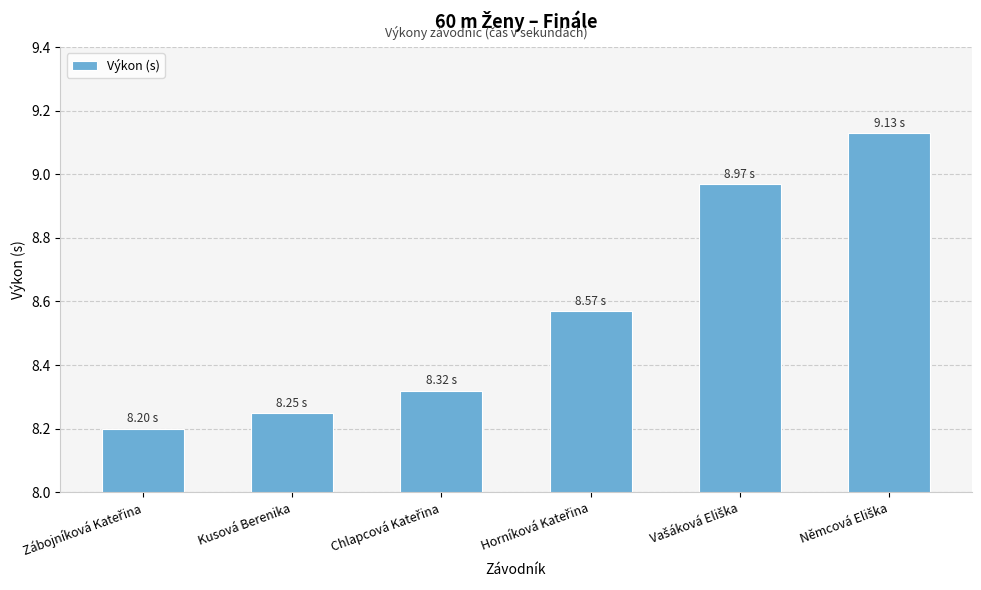

What is the difference between the maximum and minimum values?

0.9